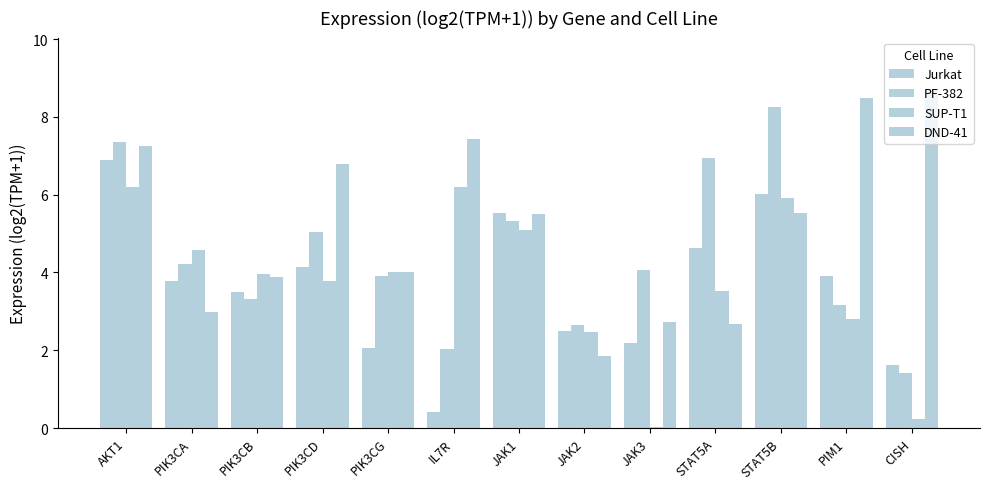

How many values in the SUP-T1 series exceed 3?

9